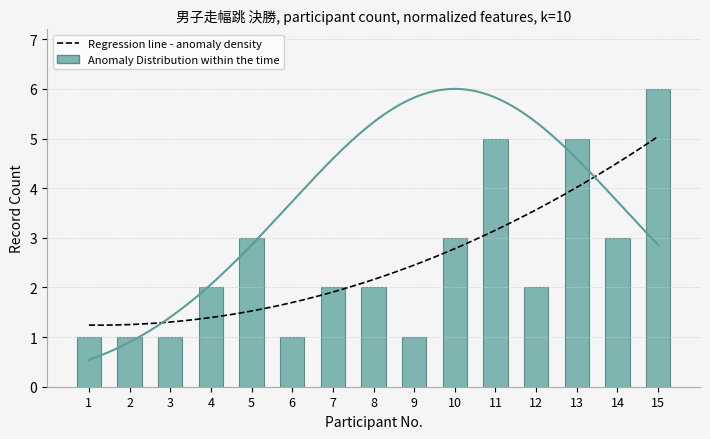

Reading left to right, transcribe all the data shown in this chart.

1	1	1	2	3	1	2	2	1	3	5	2	5	3	6